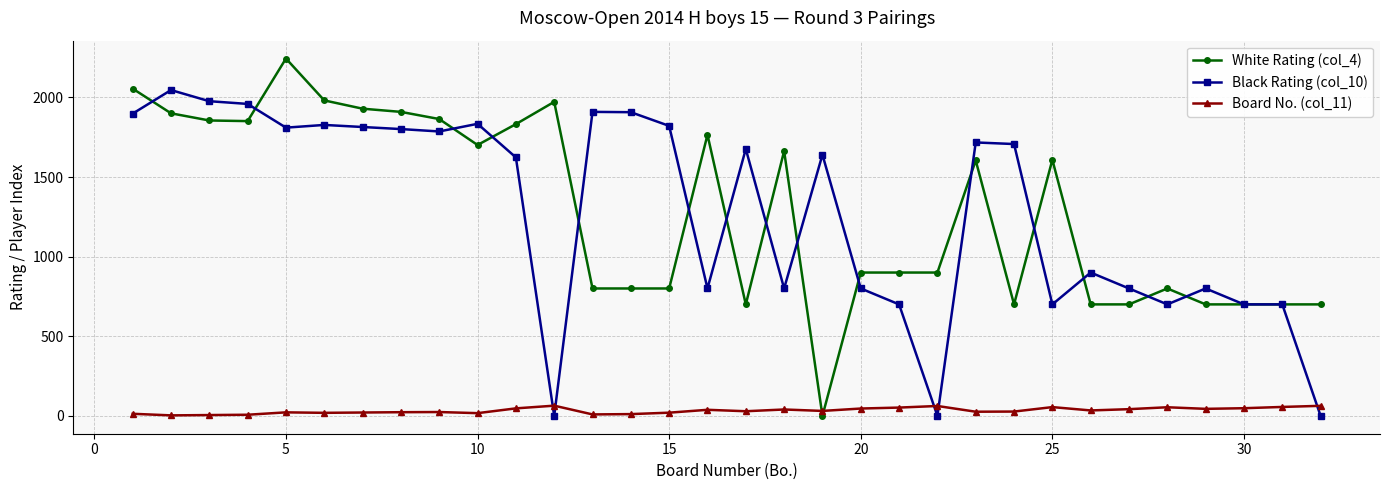

At how many categories does at least one series exceed 936?

22